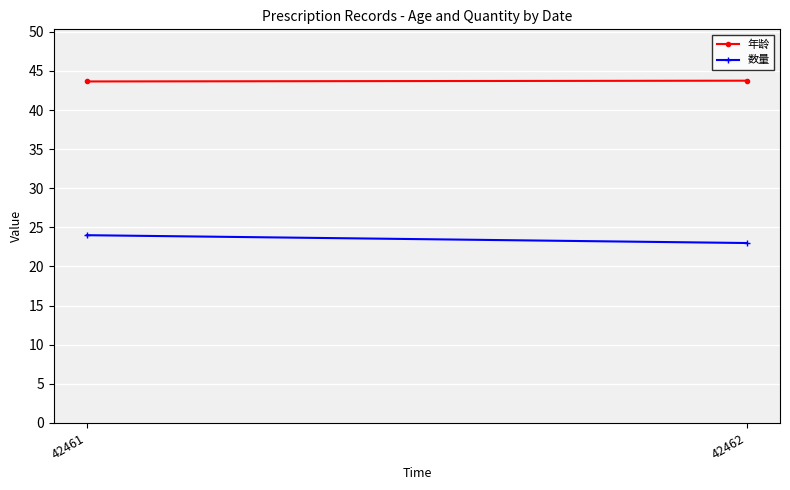

The value of 年龄 at 42461 is 43.6. True or false?

True